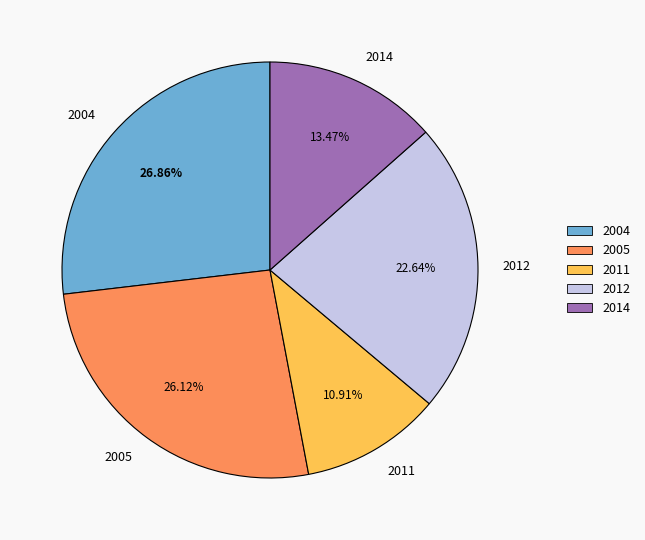

Rank the categories by value from lowest to highest.

2011, 2014, 2012, 2005, 2004